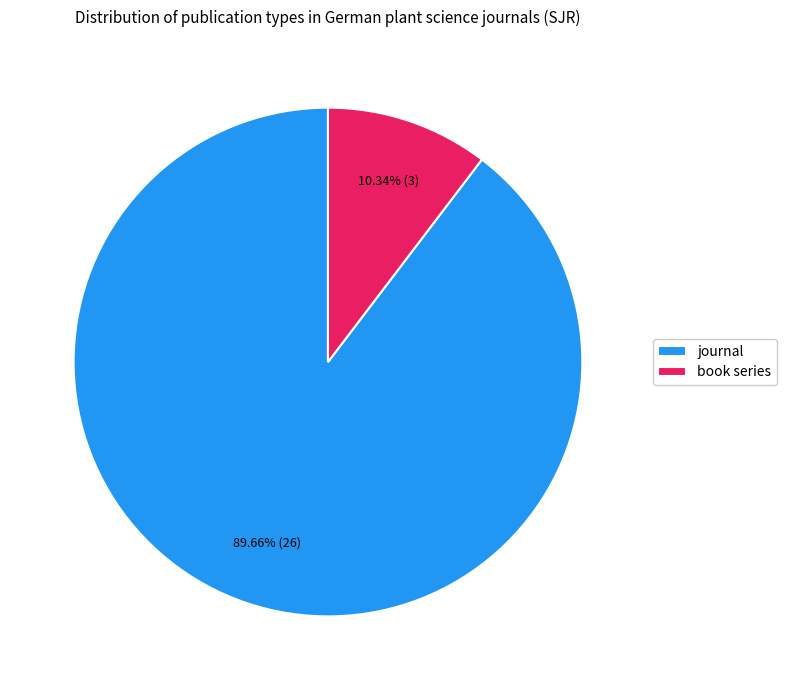

What percentage is the journal slice, to the nearest percent?

90%